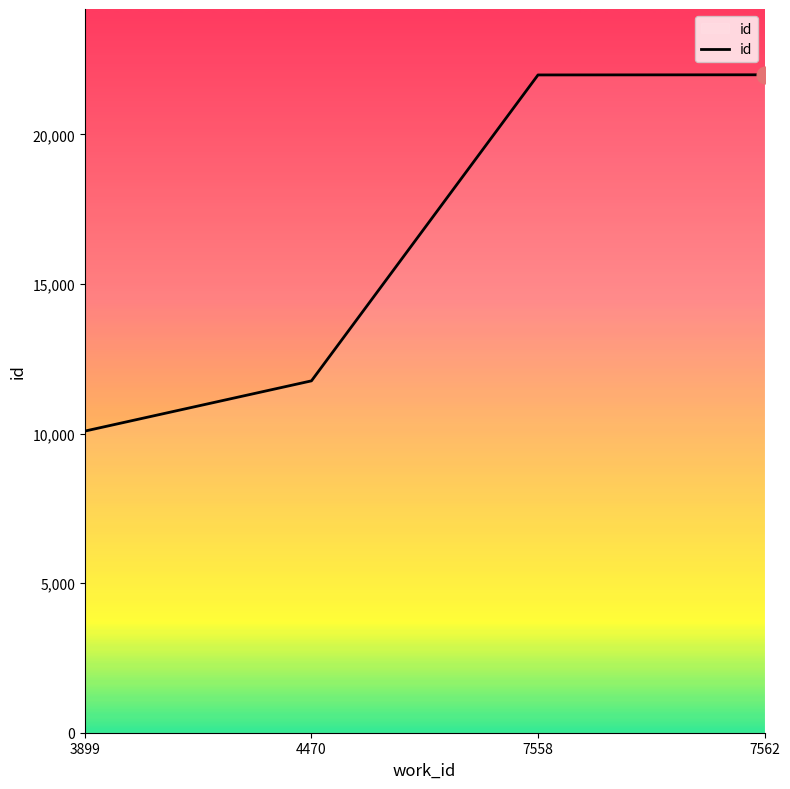

Which category has the lowest value across all series?

3899